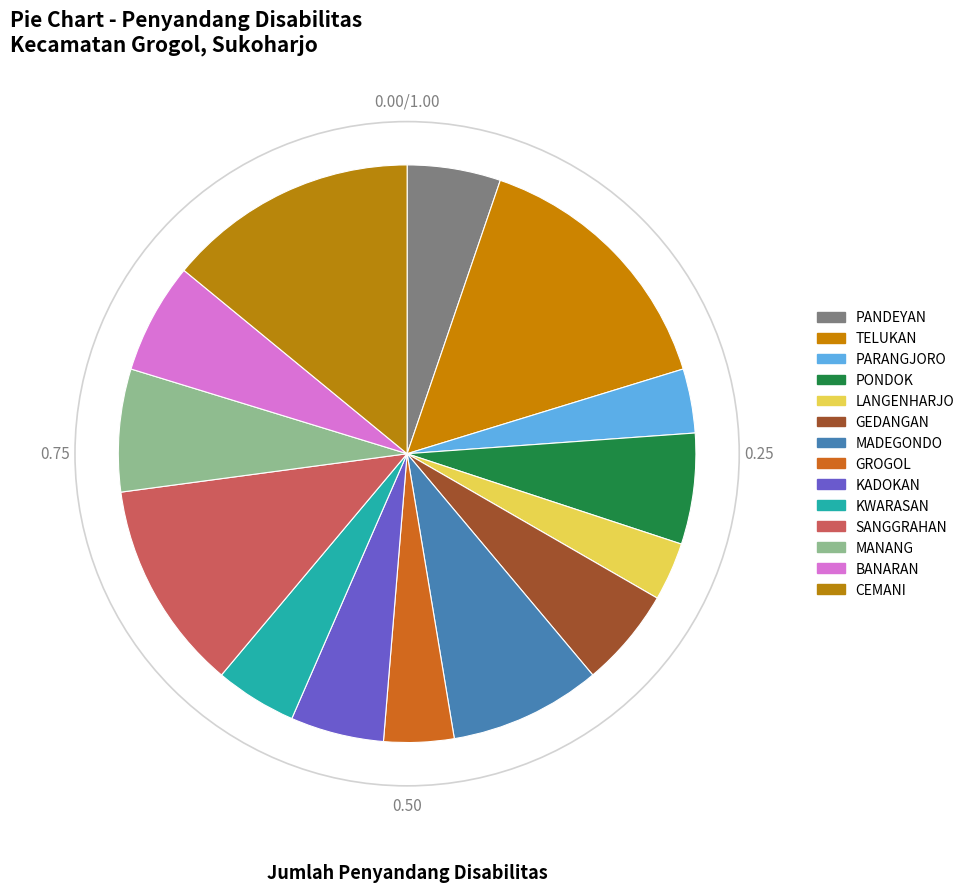

What percentage do TELUKAN and MANANG together represent?

21.9%